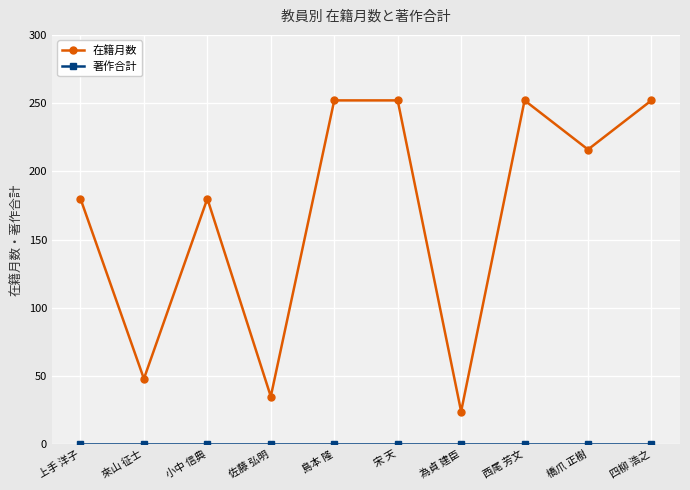

How many distinct data groups are displayed?

2